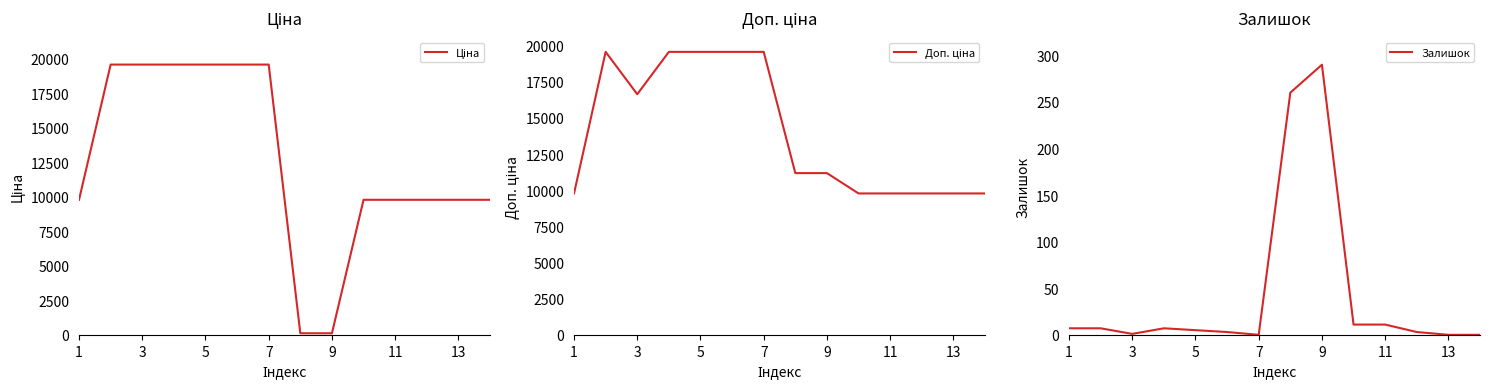

What is the greatest value displayed?

19564.9